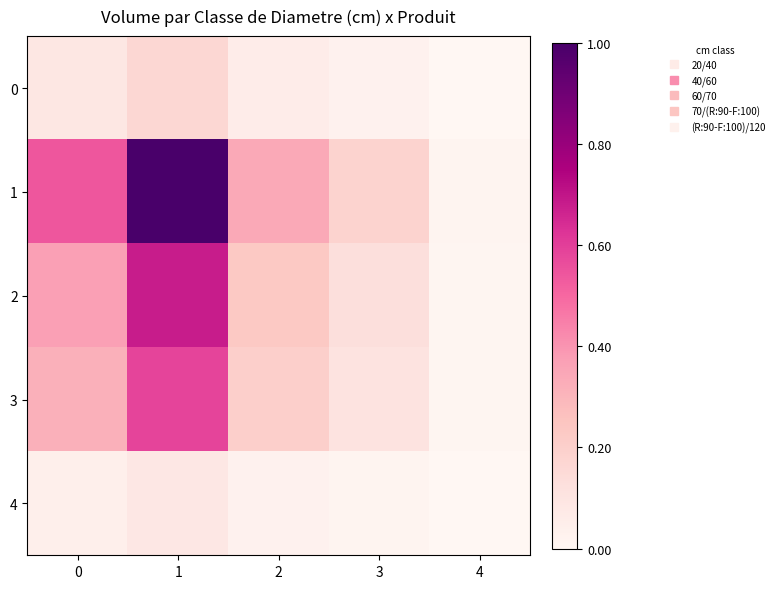

Reading right to left, extract all data points from this chart.

0: 4=0.0	3=0.0	2=0.1	1=0.2	0=0.1
1: 4=0.0	3=0.2	2=0.3	1=1.0	0=0.5
2: 4=0.0	3=0.1	2=0.2	1=0.7	0=0.4
3: 4=0.0	3=0.1	2=0.2	1=0.6	0=0.3
4: 4=0.0	3=0.0	2=0.0	1=0.1	0=0.0